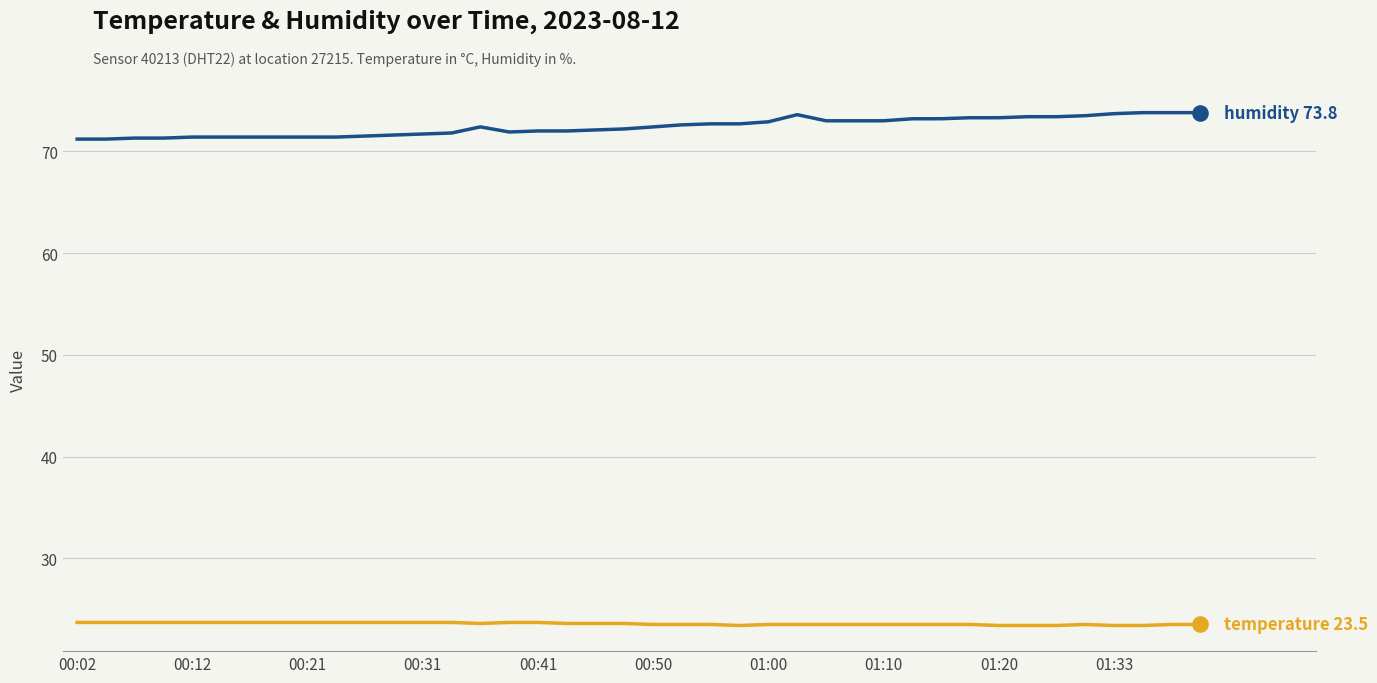

What is the smallest value displayed?

23.4